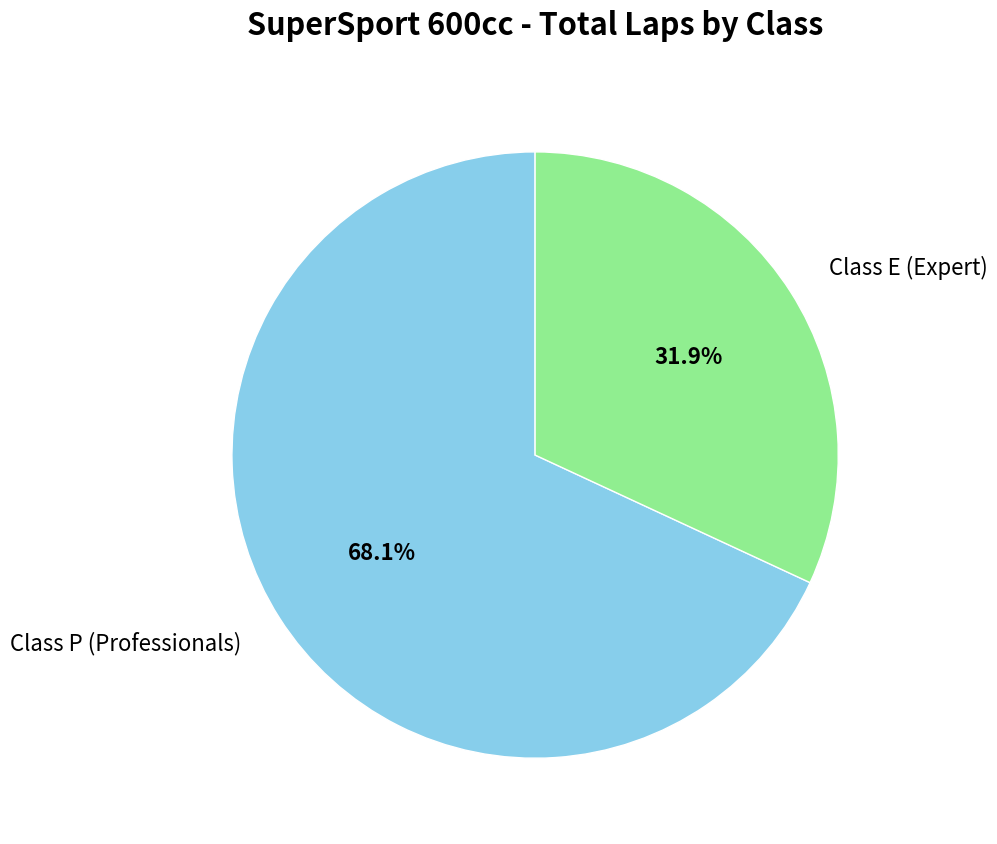

Is the sum of Class P (Professionals) and Class E (Expert) greater than half?

Yes